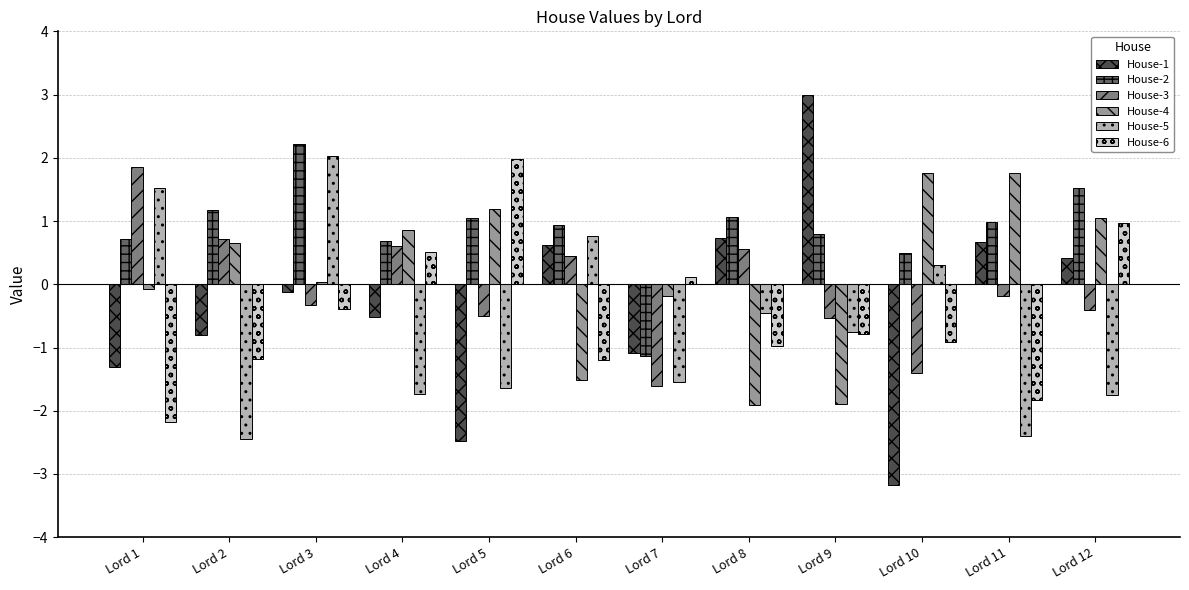

What is the greatest value displayed?

3.0